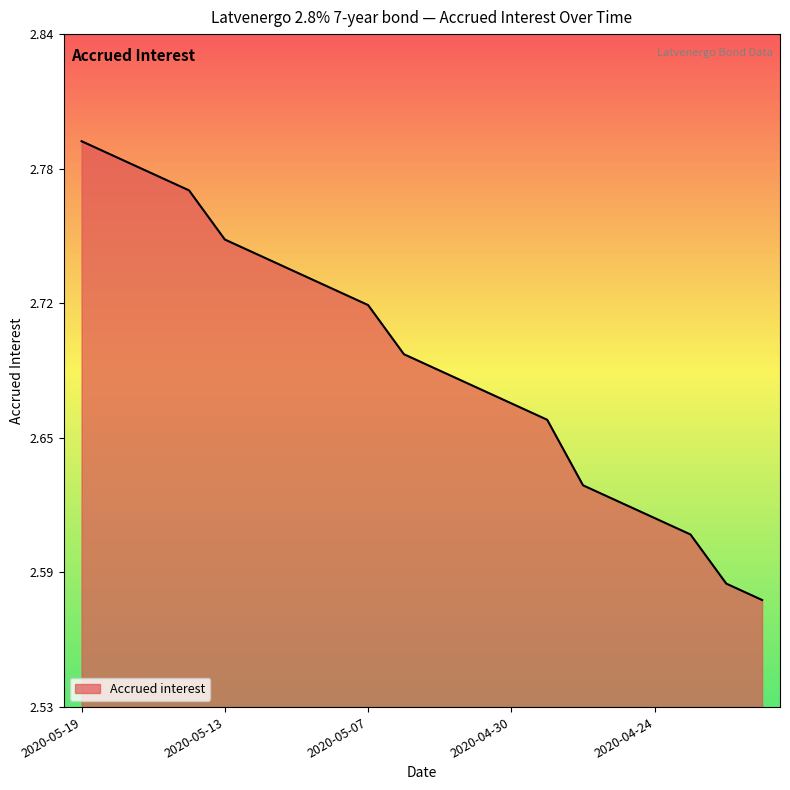

Reading left to right, extract all data points from this chart.

2.8	2.8	2.8	2.8	2.7	2.7	2.7	2.7	2.7	2.7	2.7	2.7	2.7	2.7	2.6	2.6	2.6	2.6	2.6	2.6